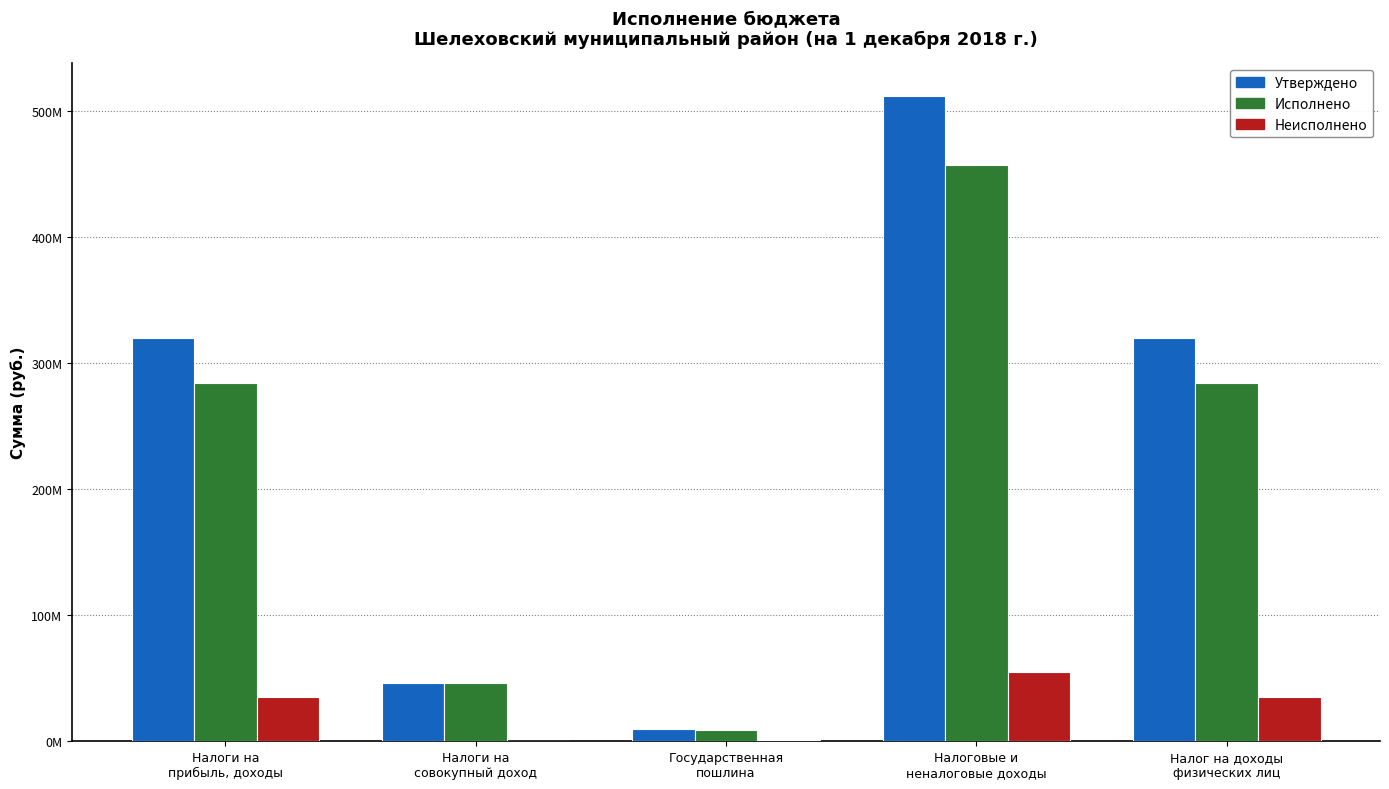

What value does the Утверждено series have at Государственная
пошлина?

9715000.0